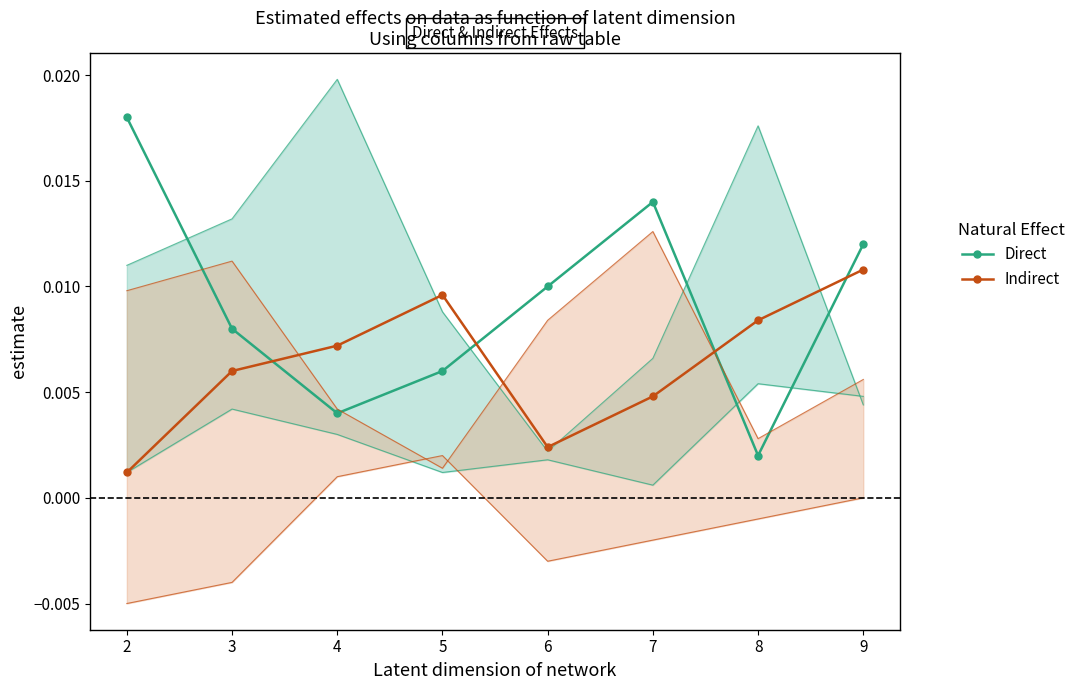

Which series has the widest spread of values?

Direct